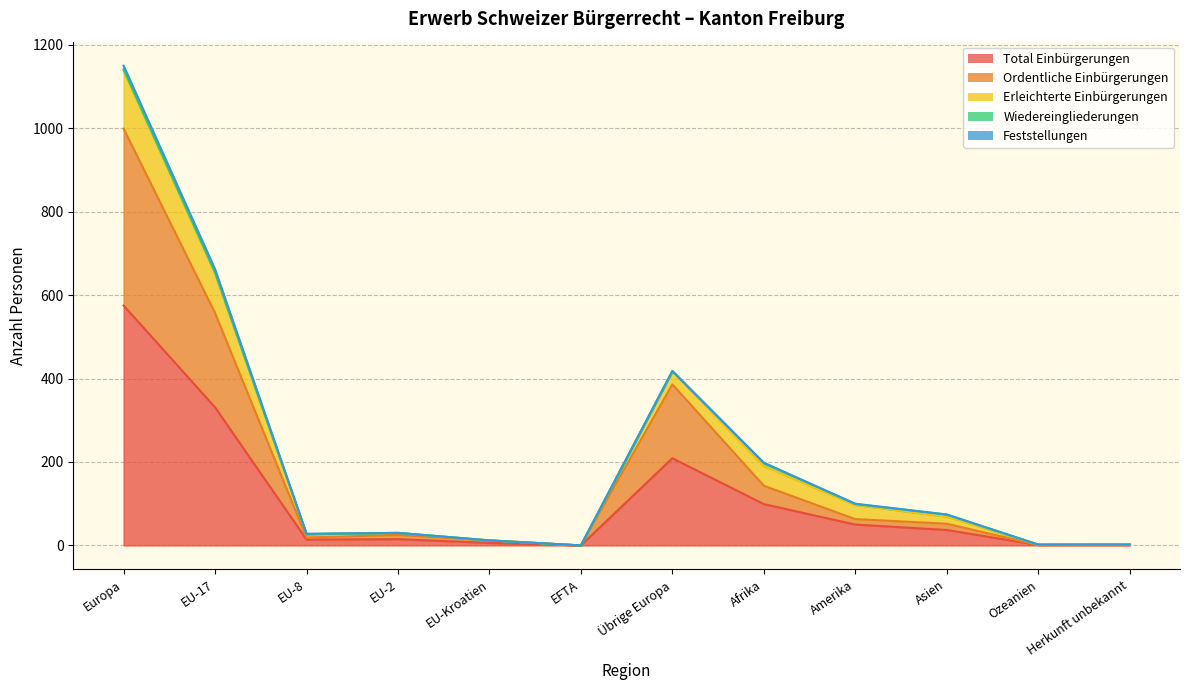

At which category does Wiedereingliederungen reach its first local peak?

Afrika